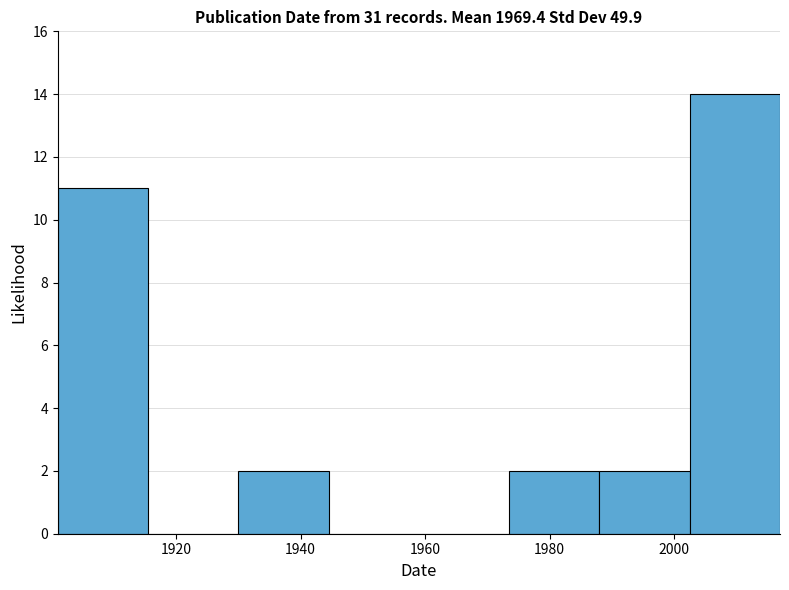

What is the height of the bar covering 1901.0 to 1915.5 on the x-axis? Neither the bar edges nor the heights are printed on the chart, so give them approximately, as read against the axes.

11